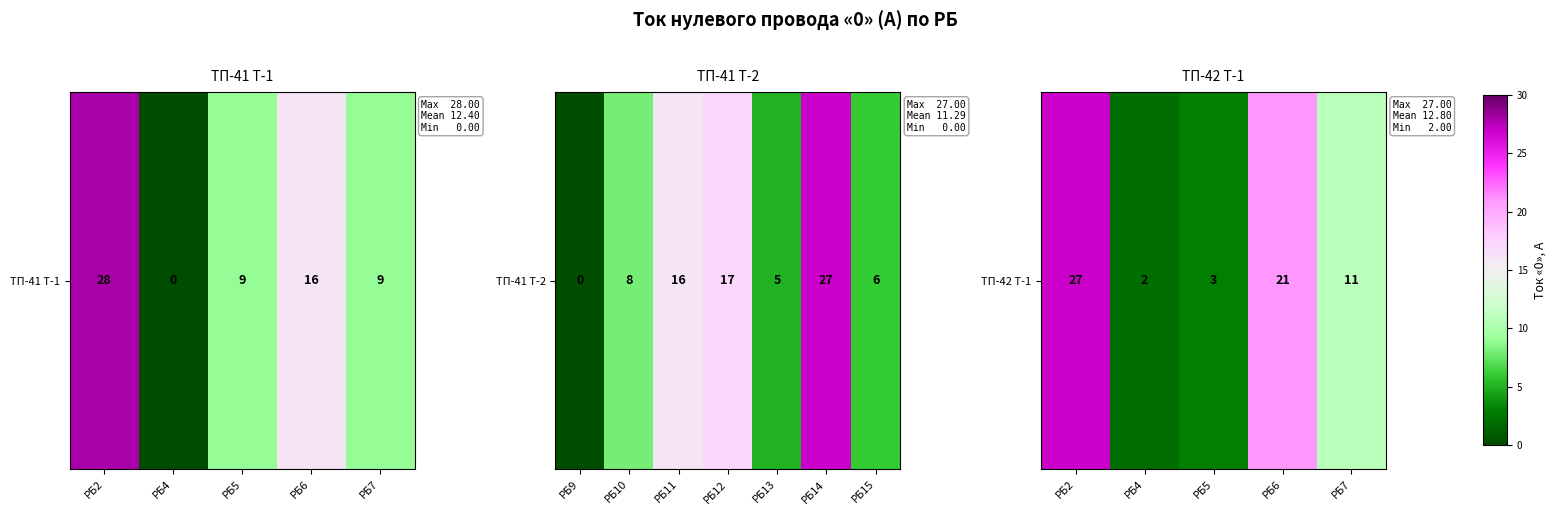

Is it true that the value at РБ2 is 16?

False